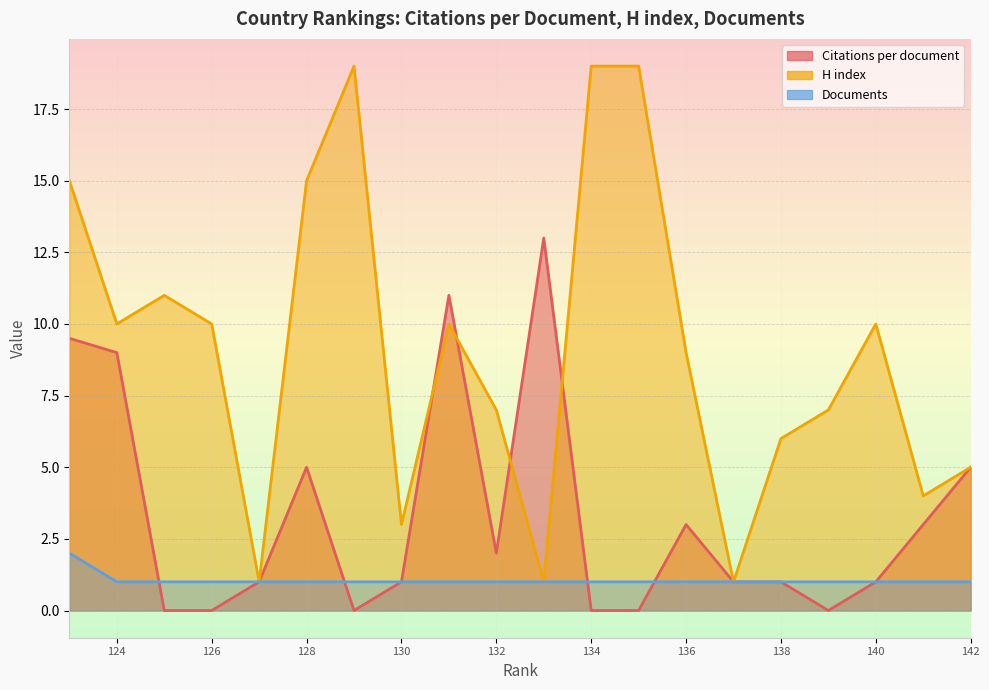

How many data points does each series have?

20